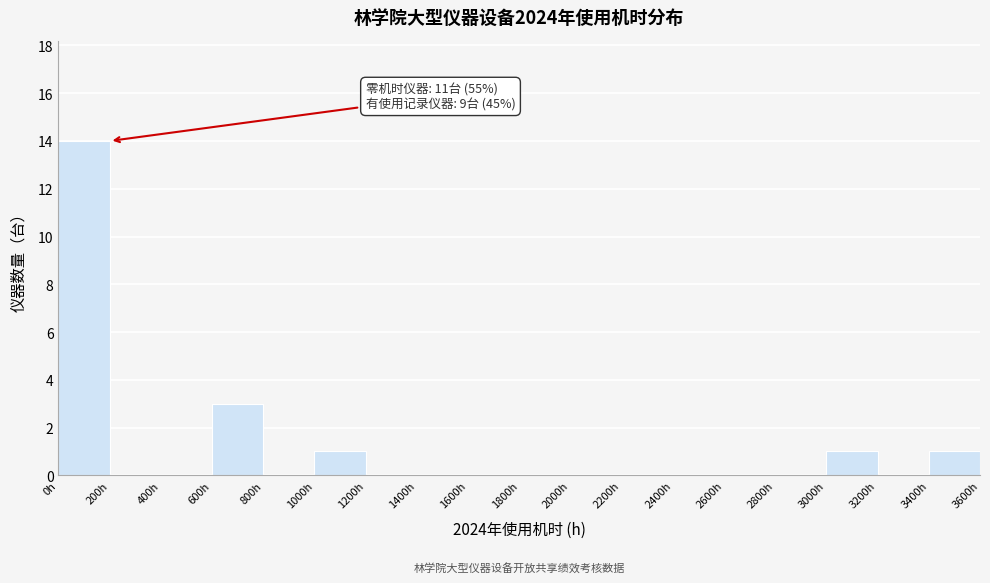

Over which range of the x-axis is the bar tallest?

0 to 200